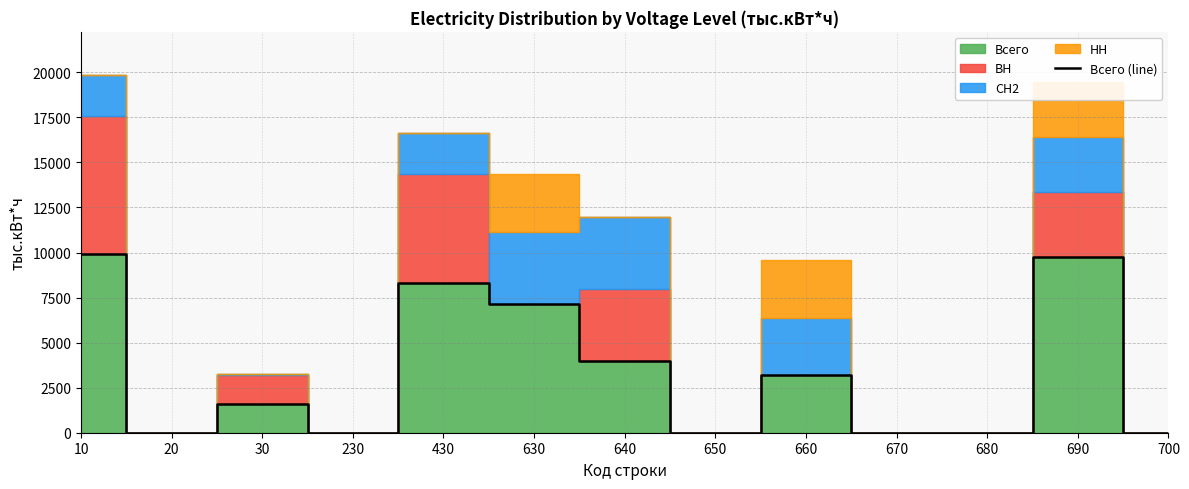

What is the change in value from 630 to 660?

-3982.4